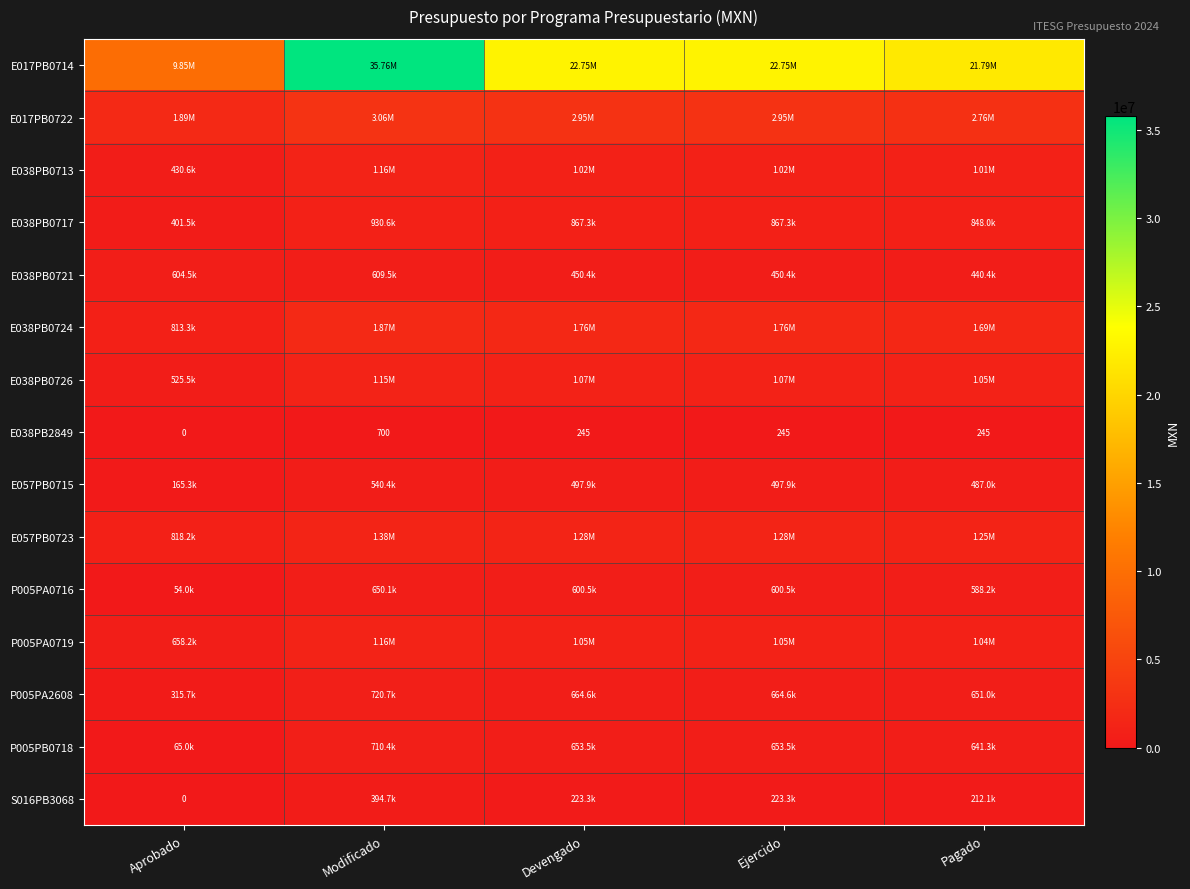

What is the sum of all P005PA0716 values?

2493291.7